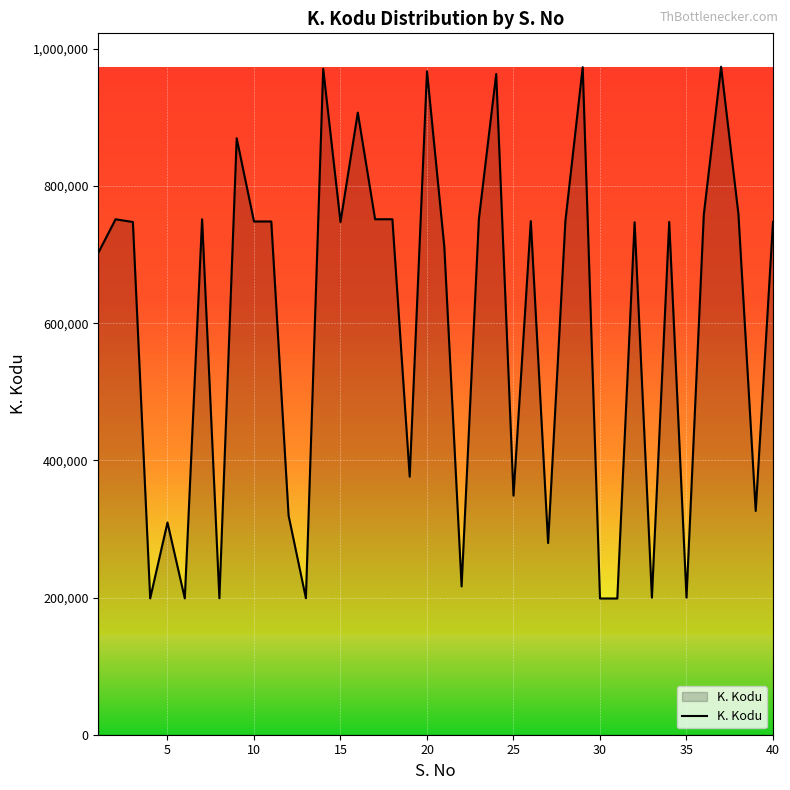

What is the difference between the maximum and minimum values?

775274